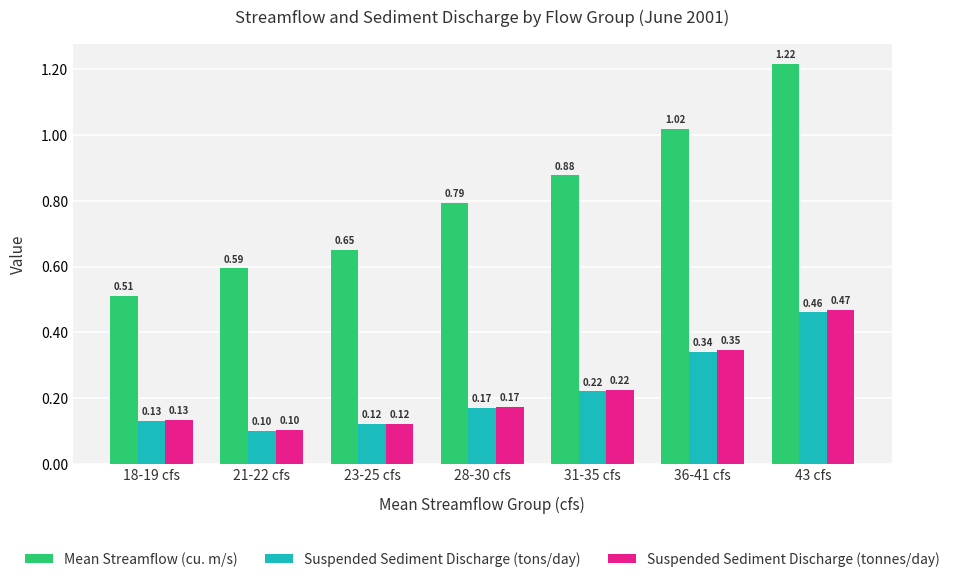

Which series has the largest total across all categories?

Mean Streamflow (cu. m/s)